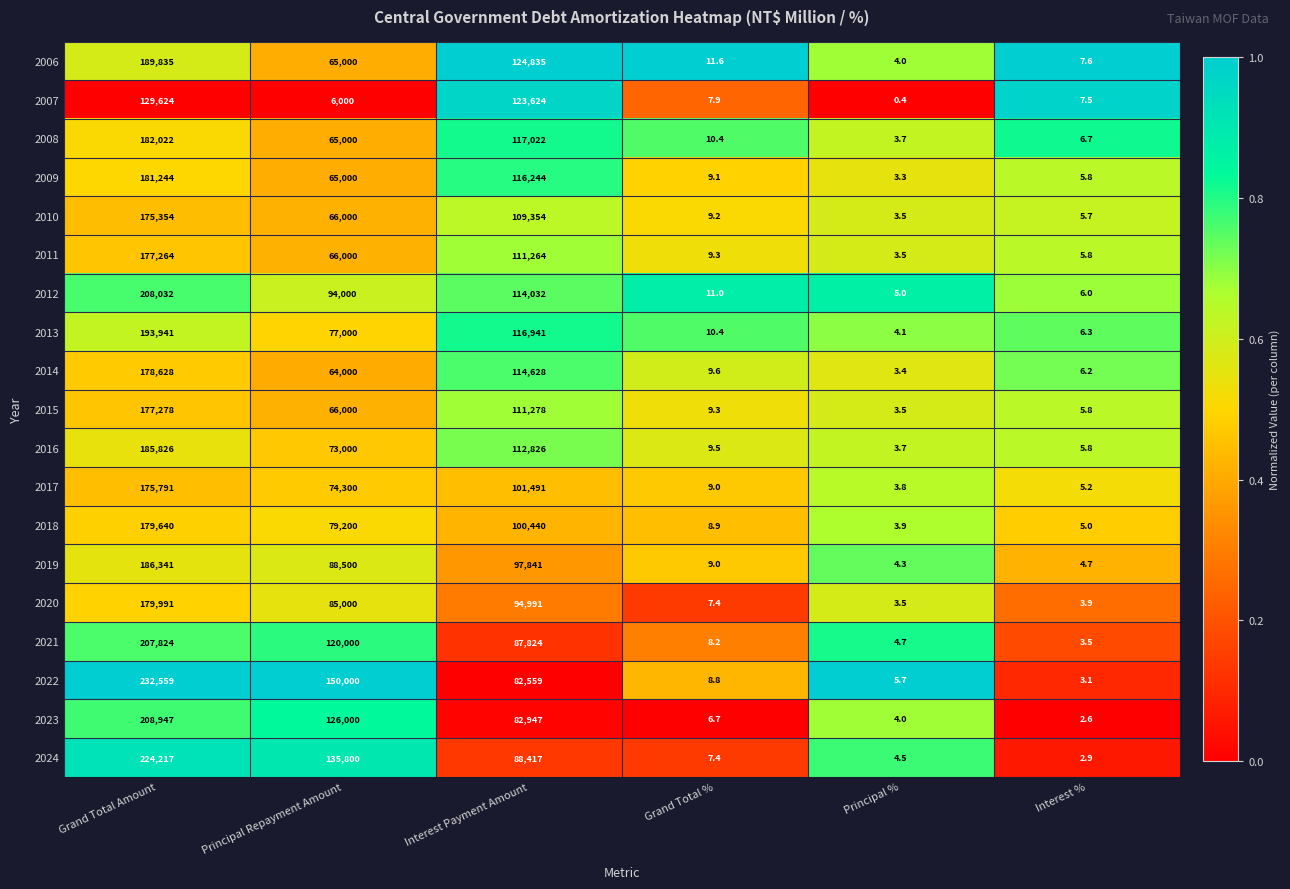

What is the difference between the second highest and second lowest values in the 2015 series?

111272.2